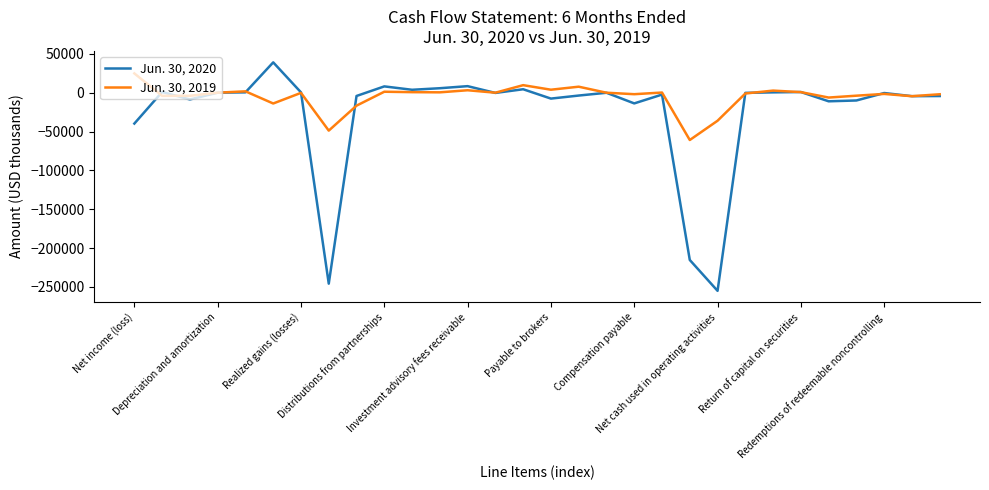

What is the minimum value shown in the chart?

-254967